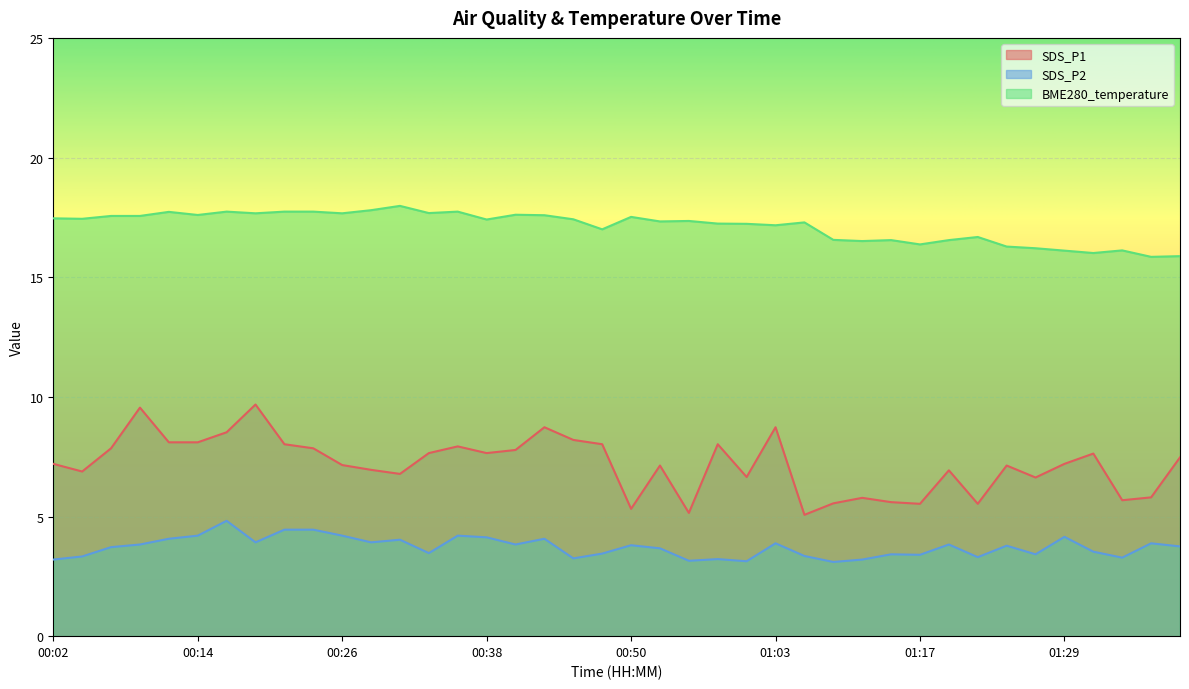

True or false: SDS_P1 has more than 2 points higher than both neighbors.

True